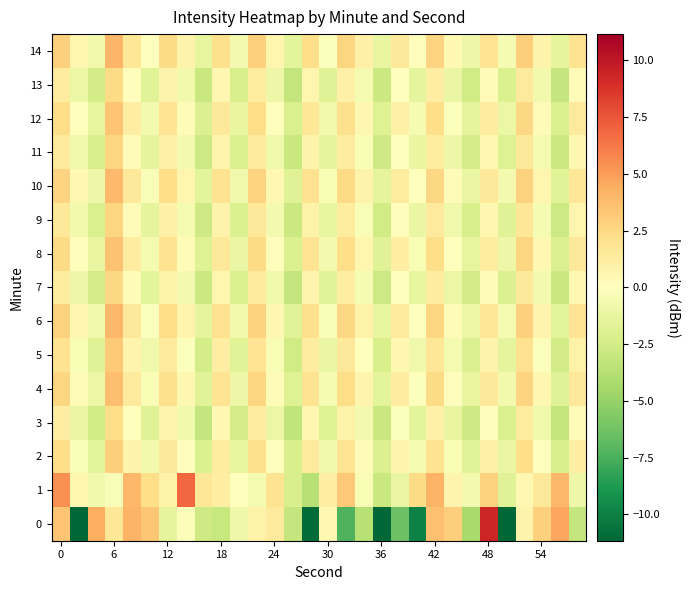

How many data points does each series have?

30